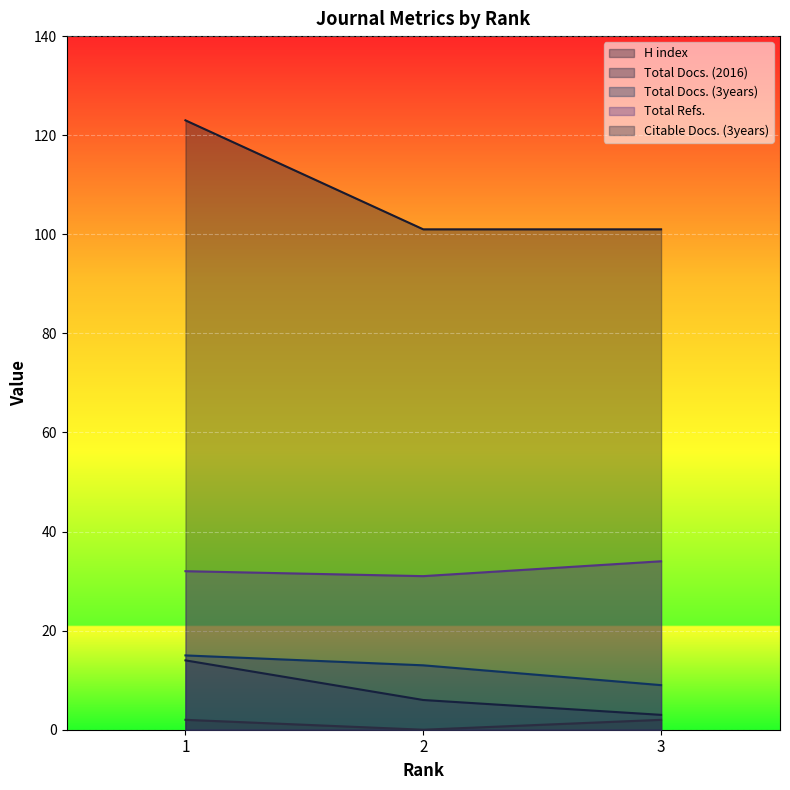

What is the difference between the highest and lowest values at 3?

99